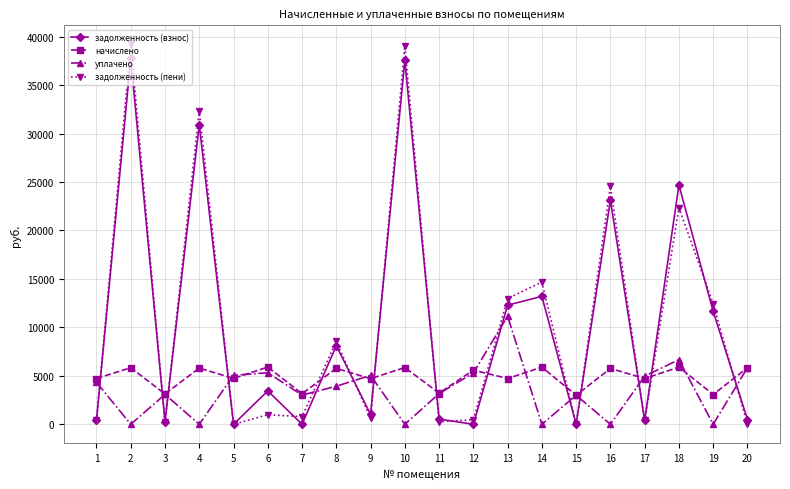

How many intersections are there between задолженность (взнос) and начислено?

14